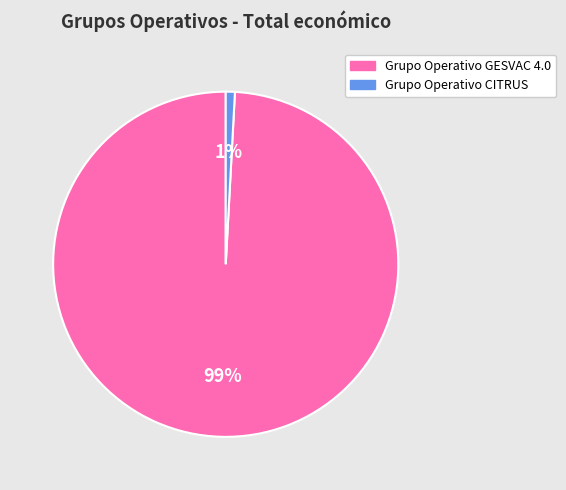

To the nearest percent, what is the average slice percentage?

50%